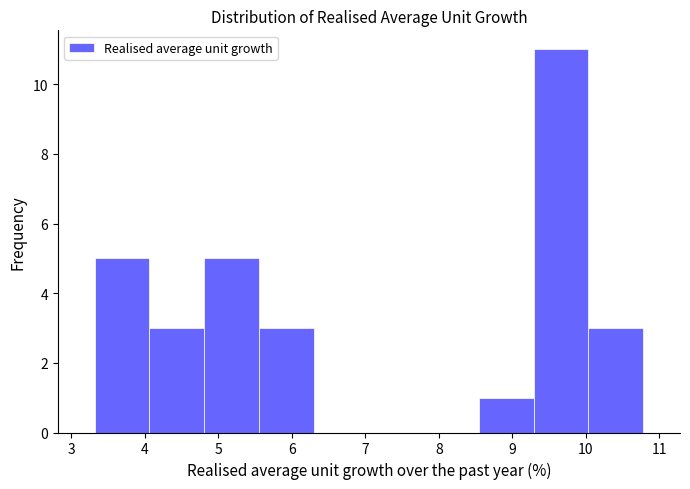

Reading left to right, list every bar in this chart as the range it spans on the x-axis followed by its height. Neither the bar edges nor the heights are printed on the chart, so give them approximately, as read against the axes.

3.3 to 4.1: 5
4.1 to 4.8: 3
4.8 to 5.6: 5
5.6 to 6.3: 3
6.3 to 7.0: 0
7.0 to 7.8: 0
7.8 to 8.5: 0
8.5 to 9.3: 1
9.3 to 10.0: 11
10.0 to 10.8: 3